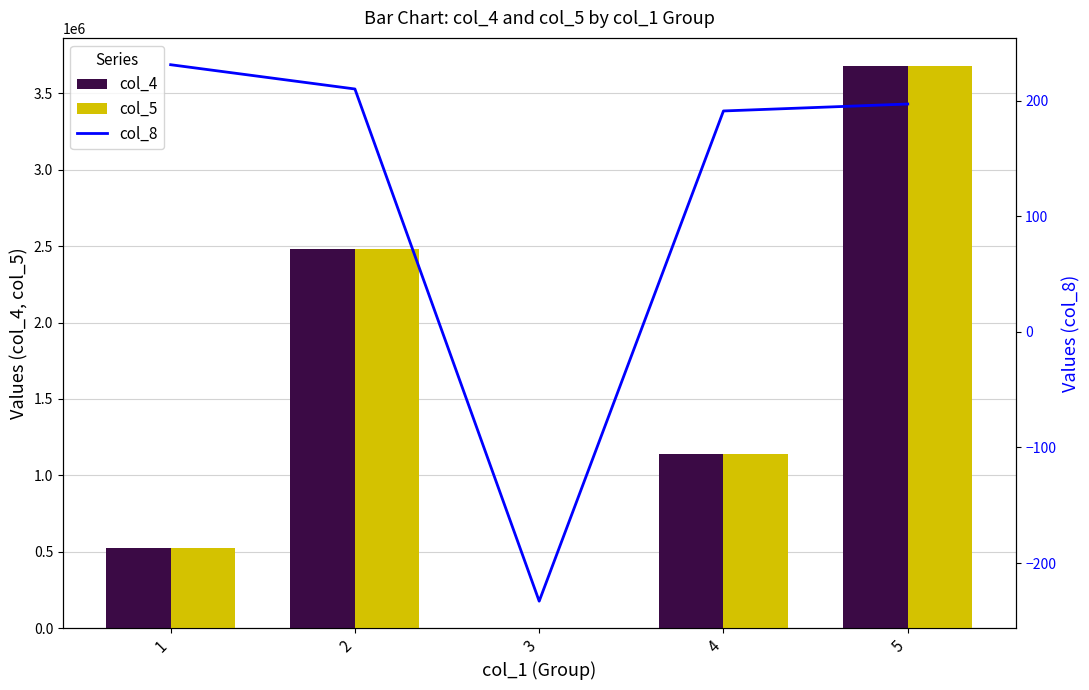

Does the chart contain any negative values?

Yes